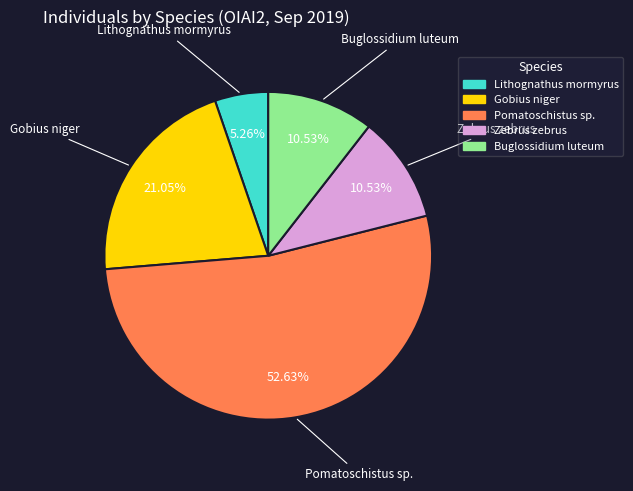

What is the ratio of the value at Zebrus zebrus to the value at Buglossidium luteum?

1.0